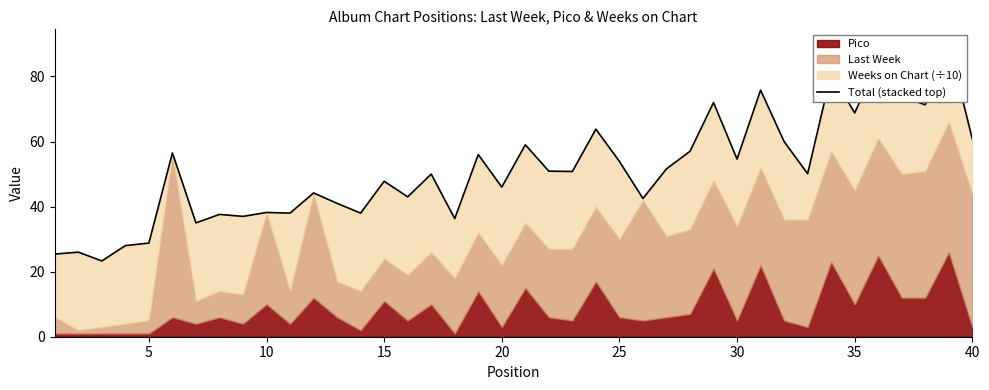

Reading left to right, what are all the values shown in this chart?

25.4	26.0	23.3	28.0	28.8	56.5	35.0	37.6	37.0	38.2	38.0	44.2	41.0	38.0	47.8	43.0	50.0	36.3	56.0	46.0	59.0	50.9	50.8	63.8	53.9	42.5	51.6	57.0	72.0	54.6	75.8	60.0	50.1	81.0	68.8	84.8	73.8	71.3	90.0	60.8